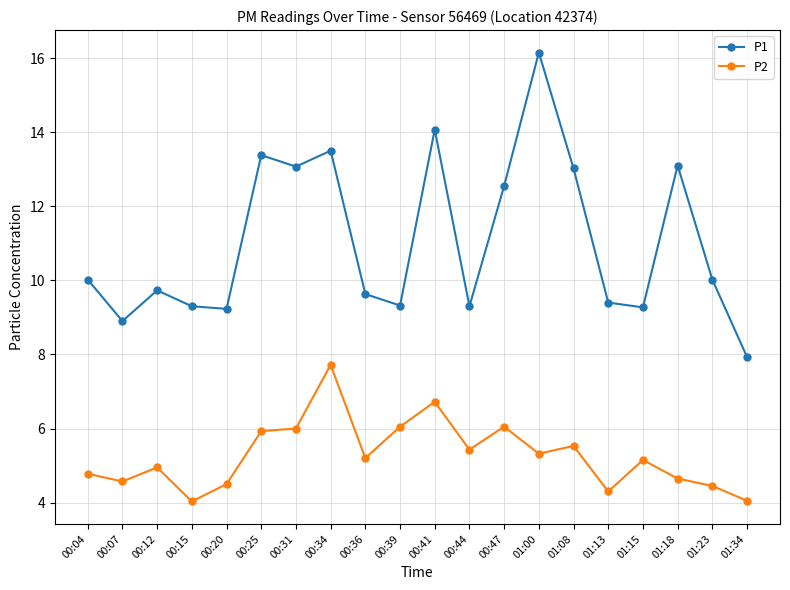

What is the minimum value shown in the chart?

4.0